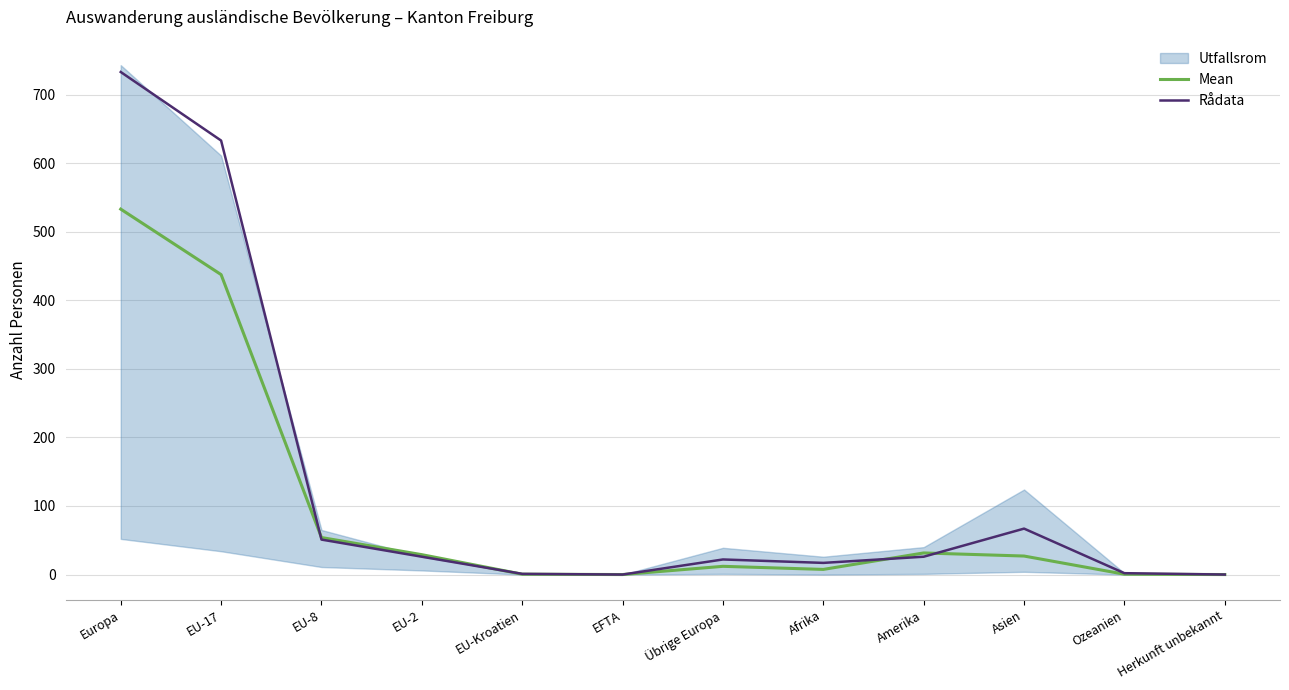

What is the sum of the Mean values at Übrige Europa and Amerika?

43.5